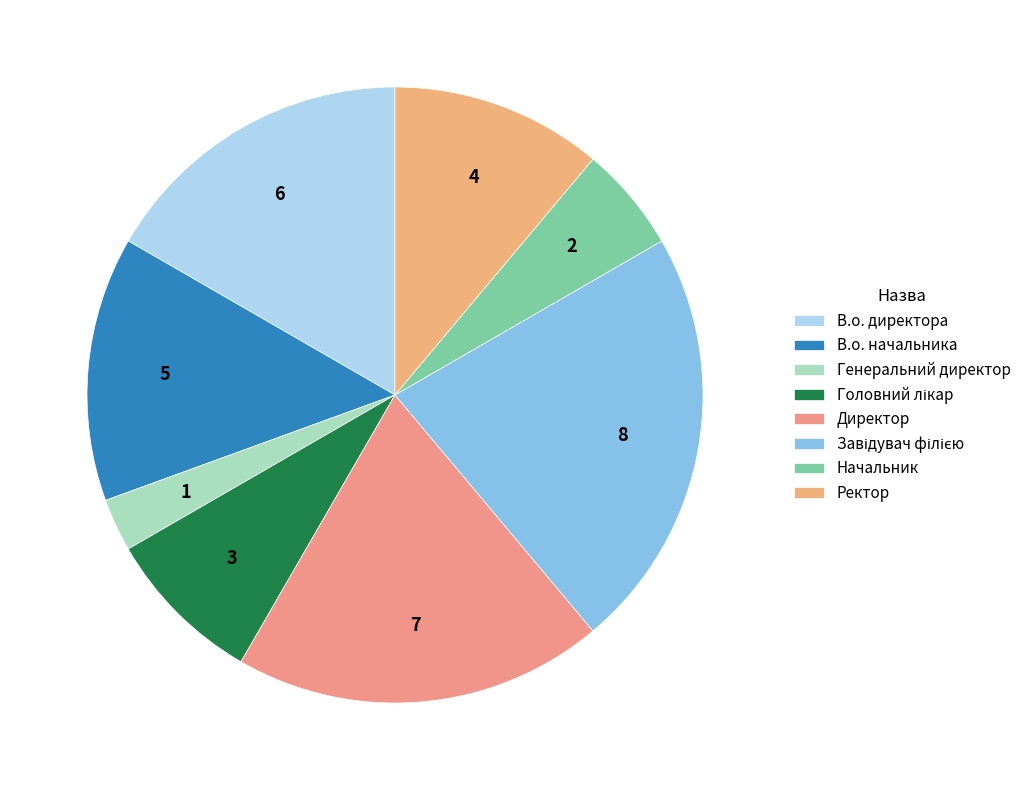

Count the number of slices in the pie.

8